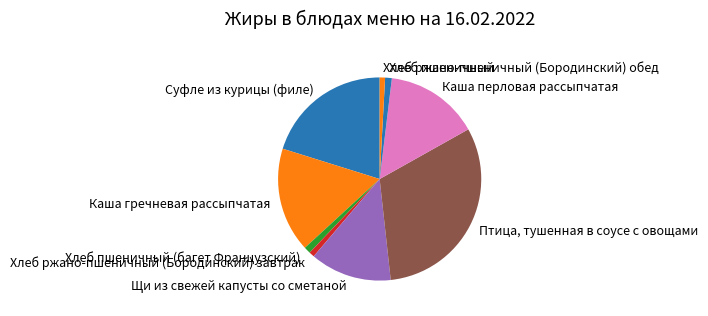

Between Хлеб ржано-пшеничный (Бородинский) завтрак and Птица, тушенная в соусе с овощами, which is larger?

Птица, тушенная в соусе с овощами